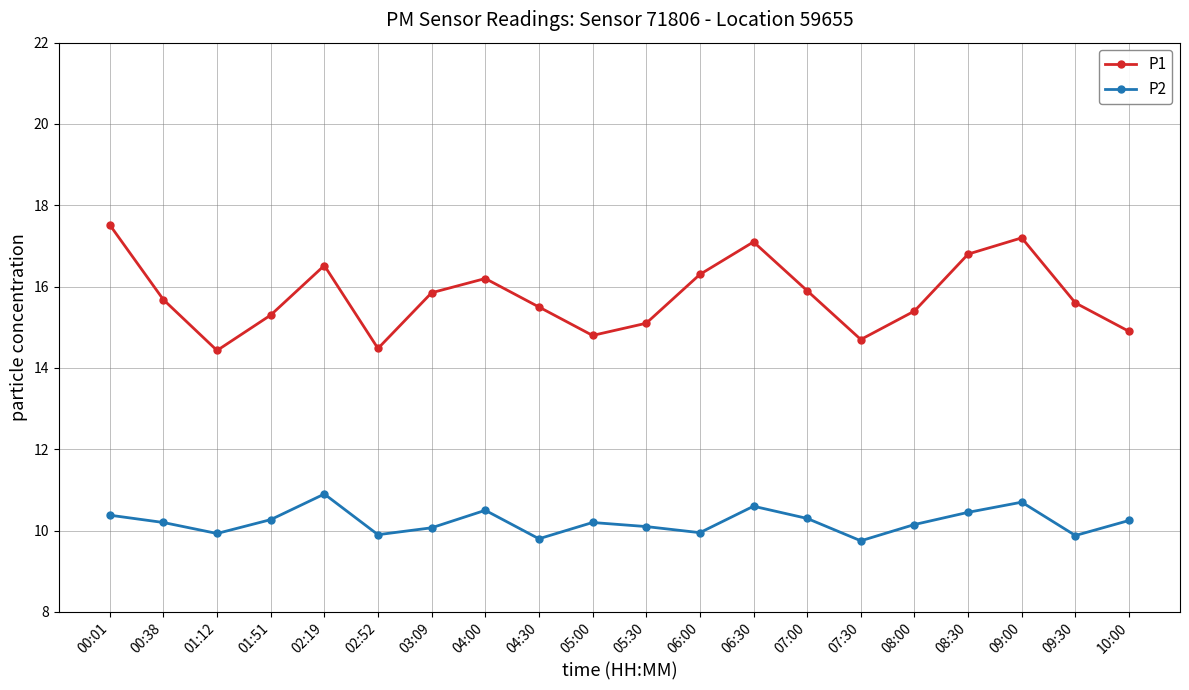

What is the value of the P2 point at the 13th from the left?

10.6